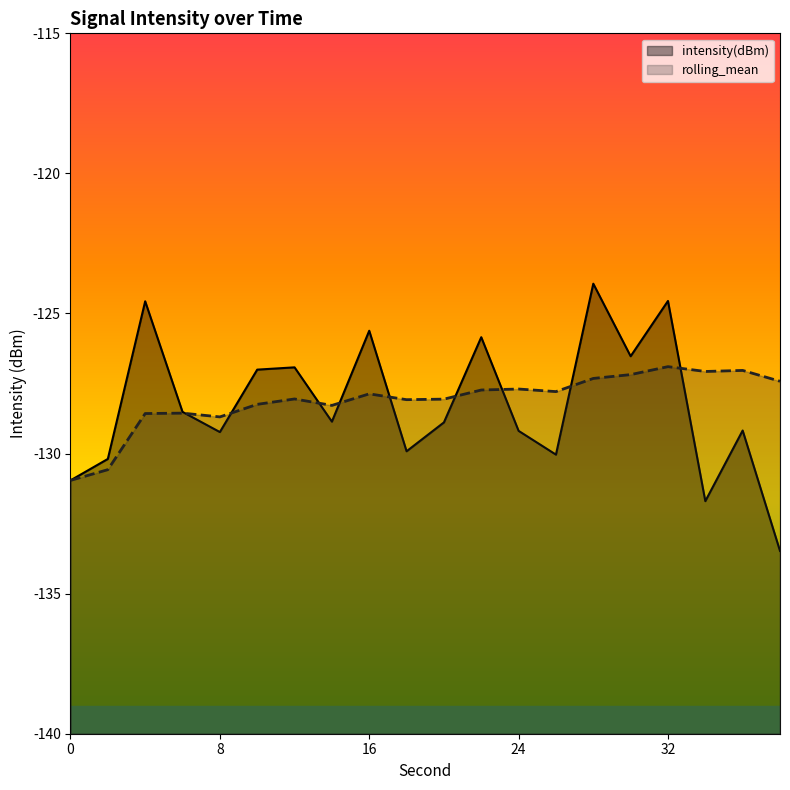

In intensity(dBm), how many points are higher than both neighbors (excluding endpoints)?

7